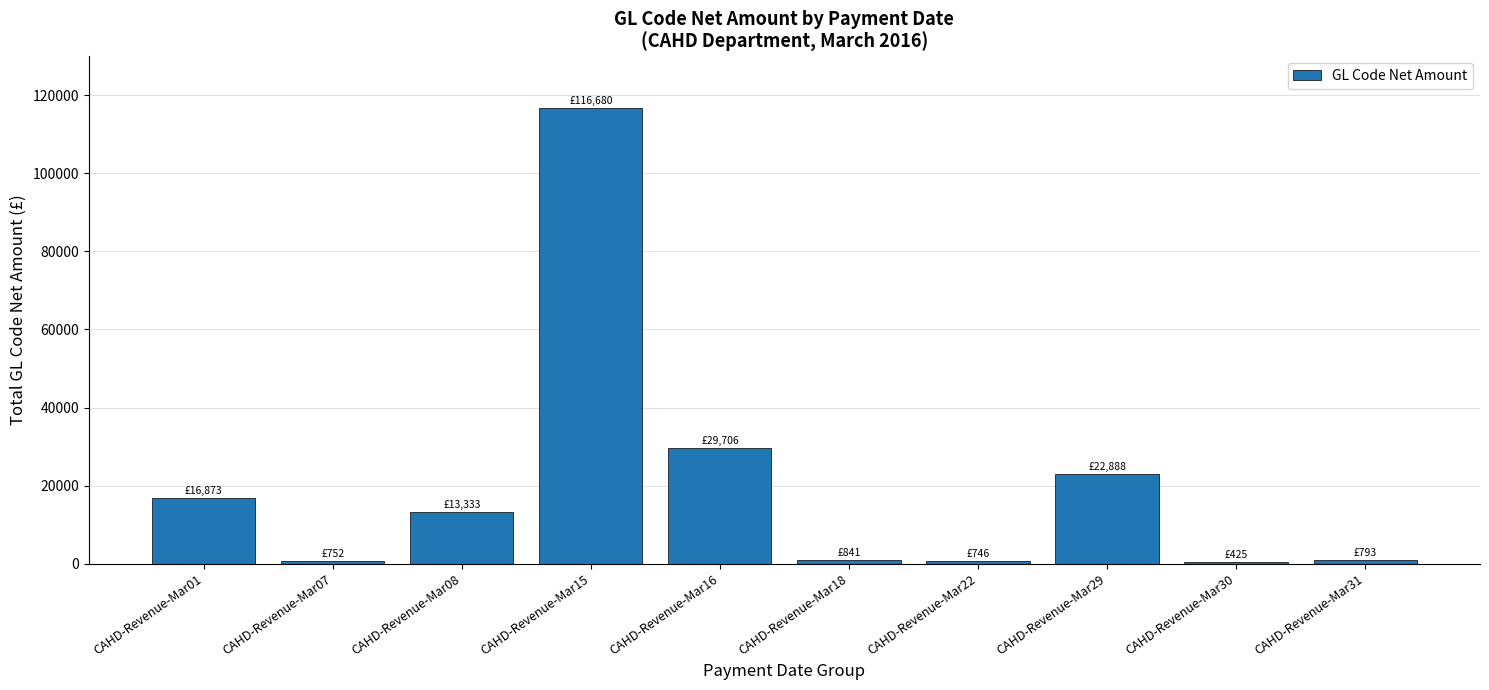

What is the difference between the maximum and minimum values?

116255.4